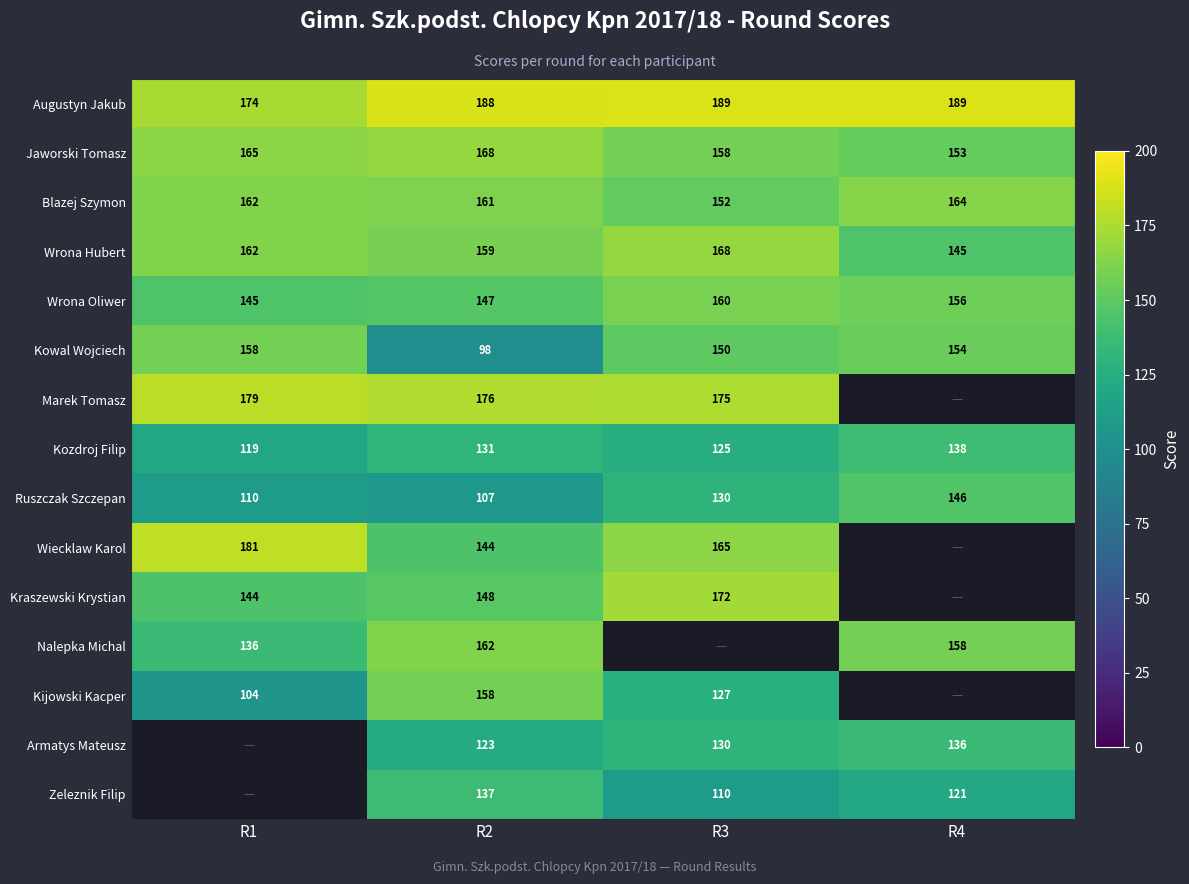

At which category is the sum across all series the highest?

R2